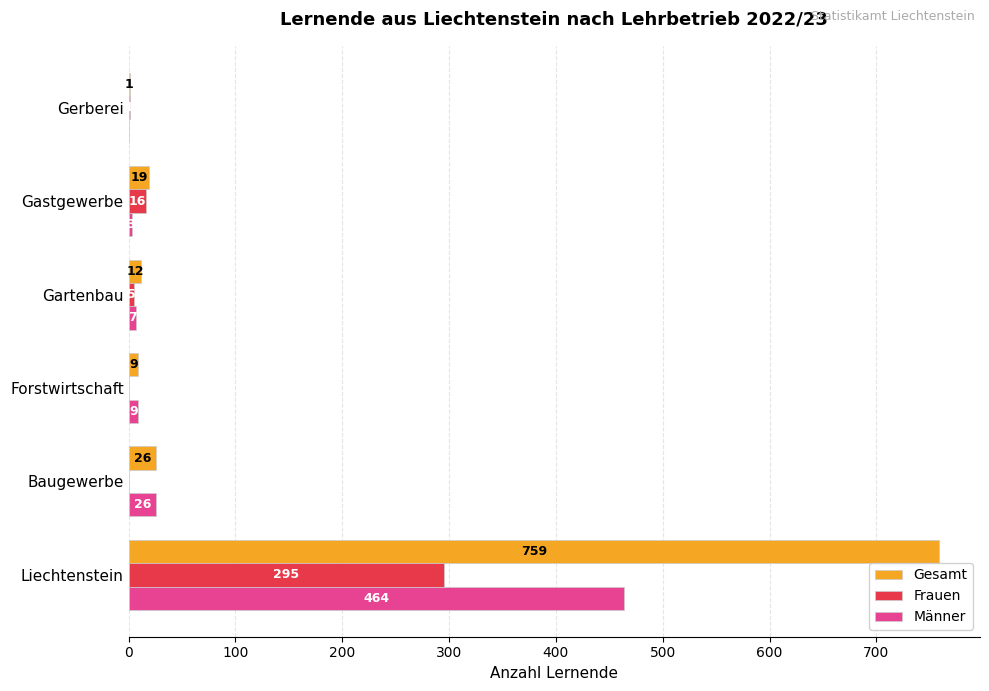

Which series has the largest range (max minus min)?

Gesamt